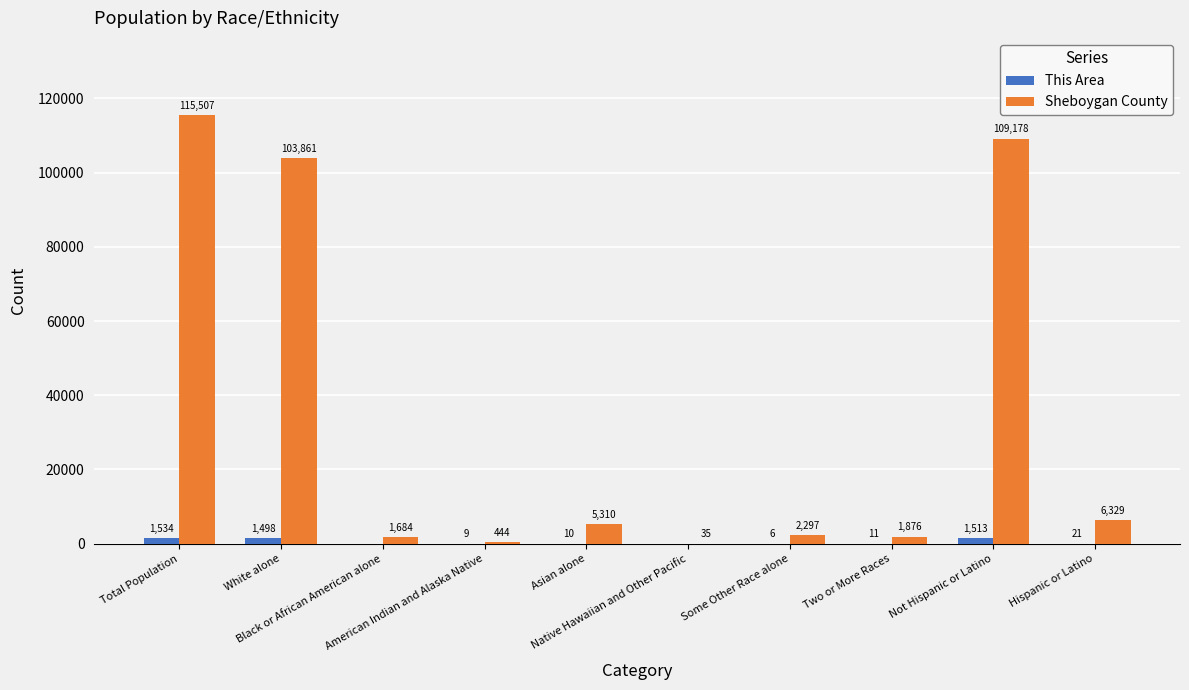

Where is This Area nearest to the value 767?

White alone